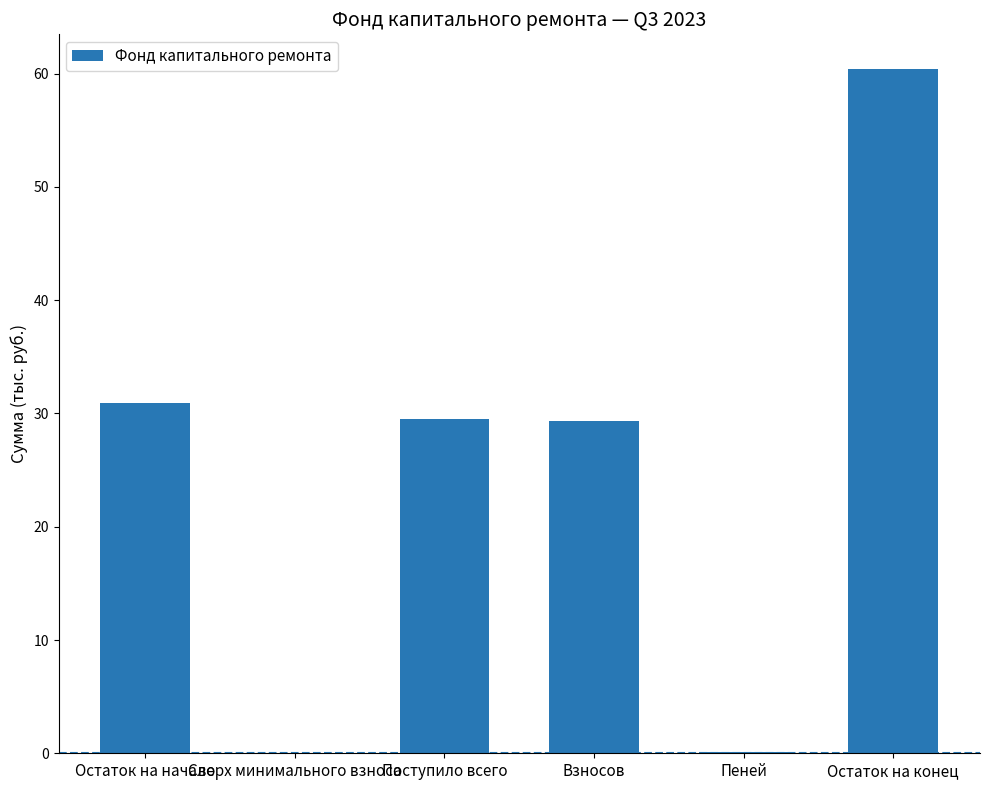

Is it true that the value at Остаток на конец is 33.6?

False